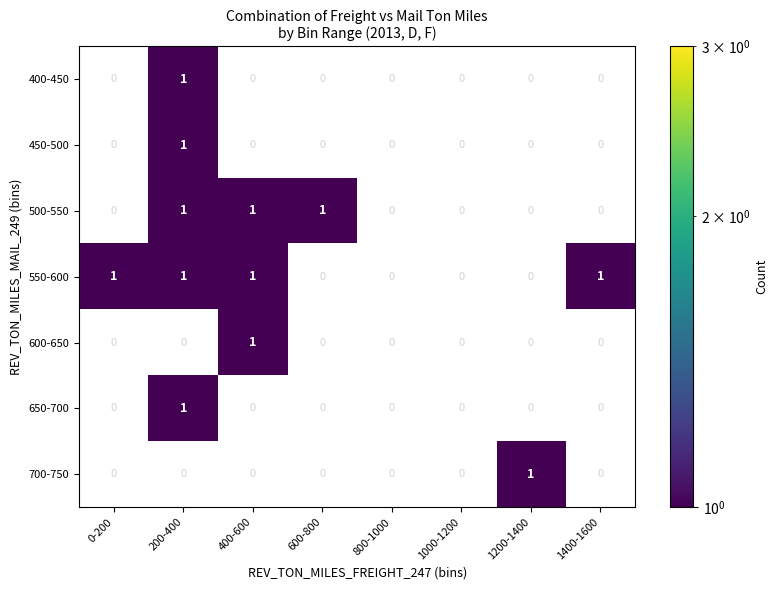

At which label does 400-450 reach its peak?

200-400